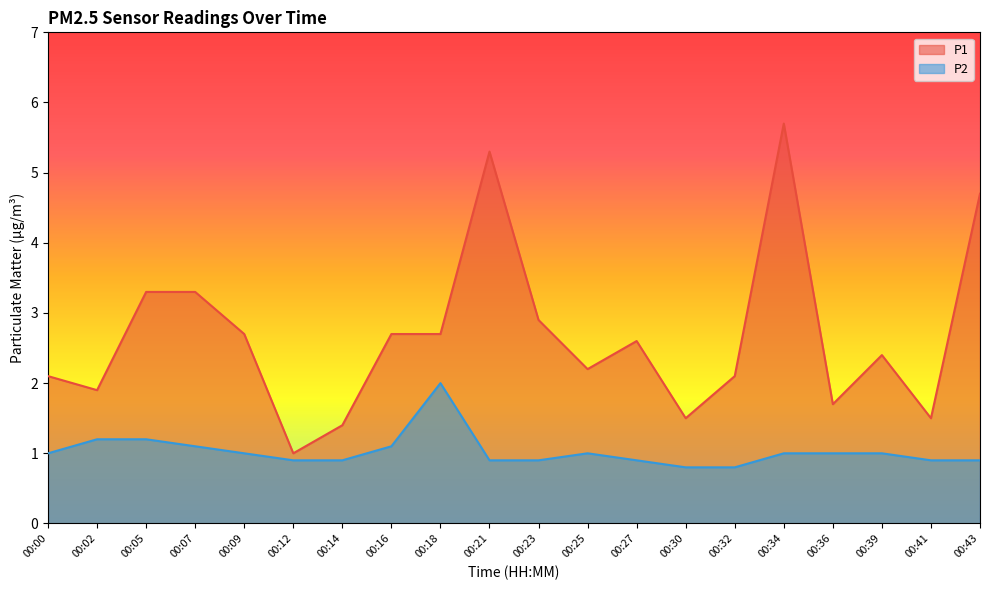

Reading left to right, what are all the values shown in this chart?

P1: 00:00=2.1	00:02=1.9	00:05=3.3	00:07=3.3	00:09=2.7	00:12=1.0	00:14=1.4	00:16=2.7	00:18=2.7	00:21=5.3	00:23=2.9	00:25=2.2	00:27=2.6	00:30=1.5	00:32=2.1	00:34=5.7	00:36=1.7	00:39=2.4	00:41=1.5	00:43=4.7
P2: 00:00=1.0	00:02=1.2	00:05=1.2	00:07=1.1	00:09=1.0	00:12=0.9	00:14=0.9	00:16=1.1	00:18=2.0	00:21=0.9	00:23=0.9	00:25=1.0	00:27=0.9	00:30=0.8	00:32=0.8	00:34=1.0	00:36=1.0	00:39=1.0	00:41=0.9	00:43=0.9